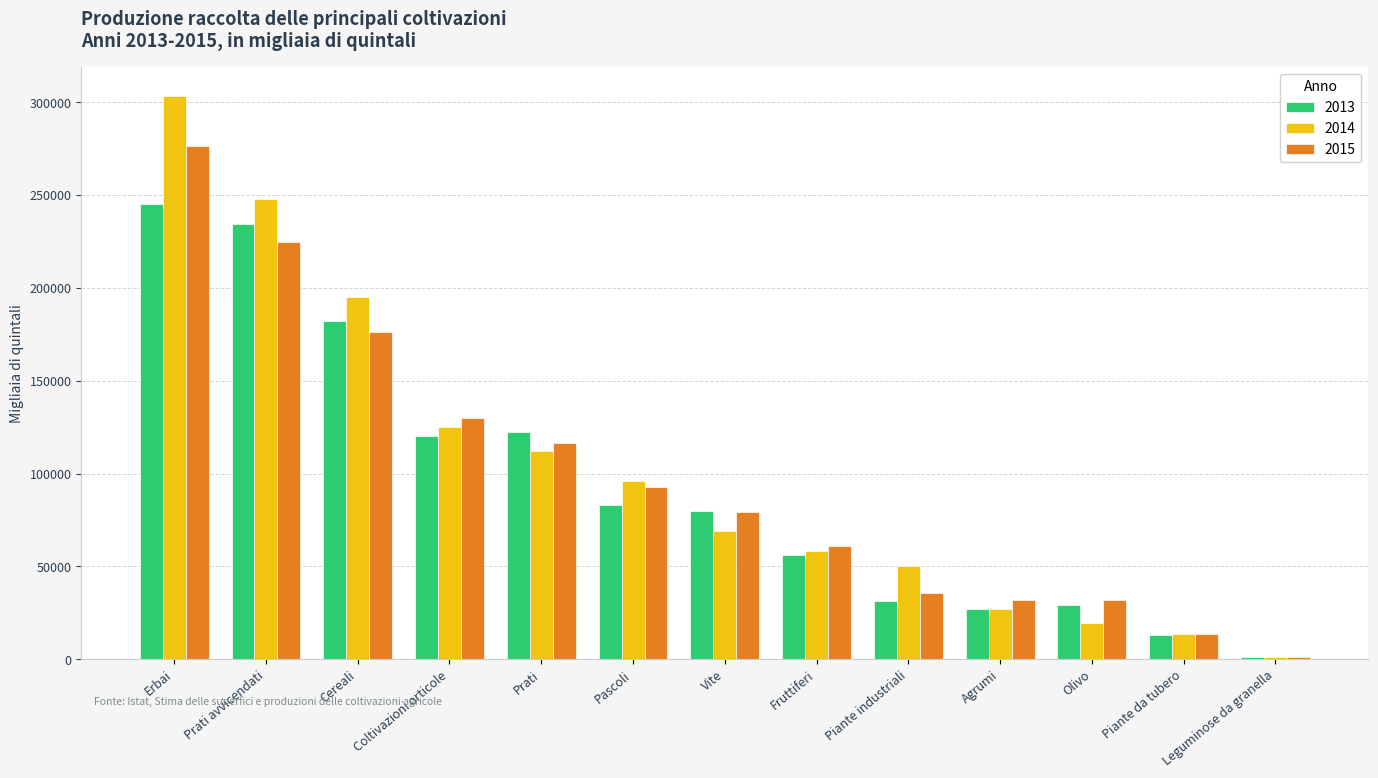

What is the label of the 10th bar from the right?

Coltivazioni orticole